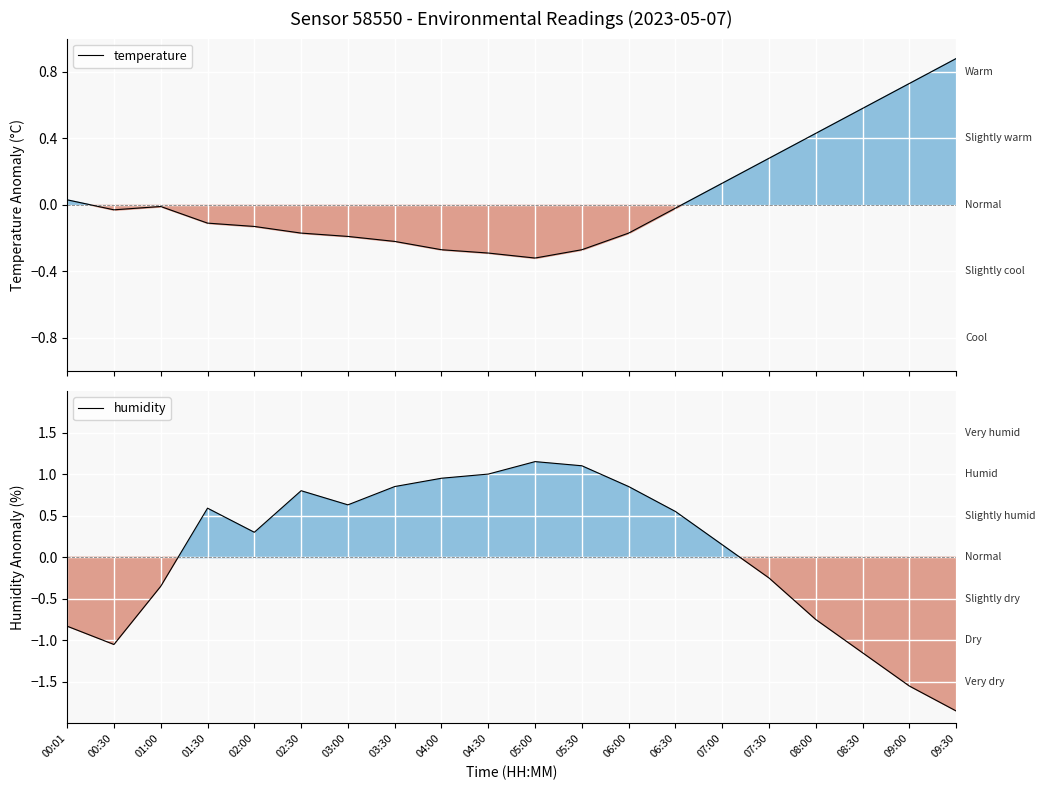

At which category does the chart reach its minimum across all series?

09:30